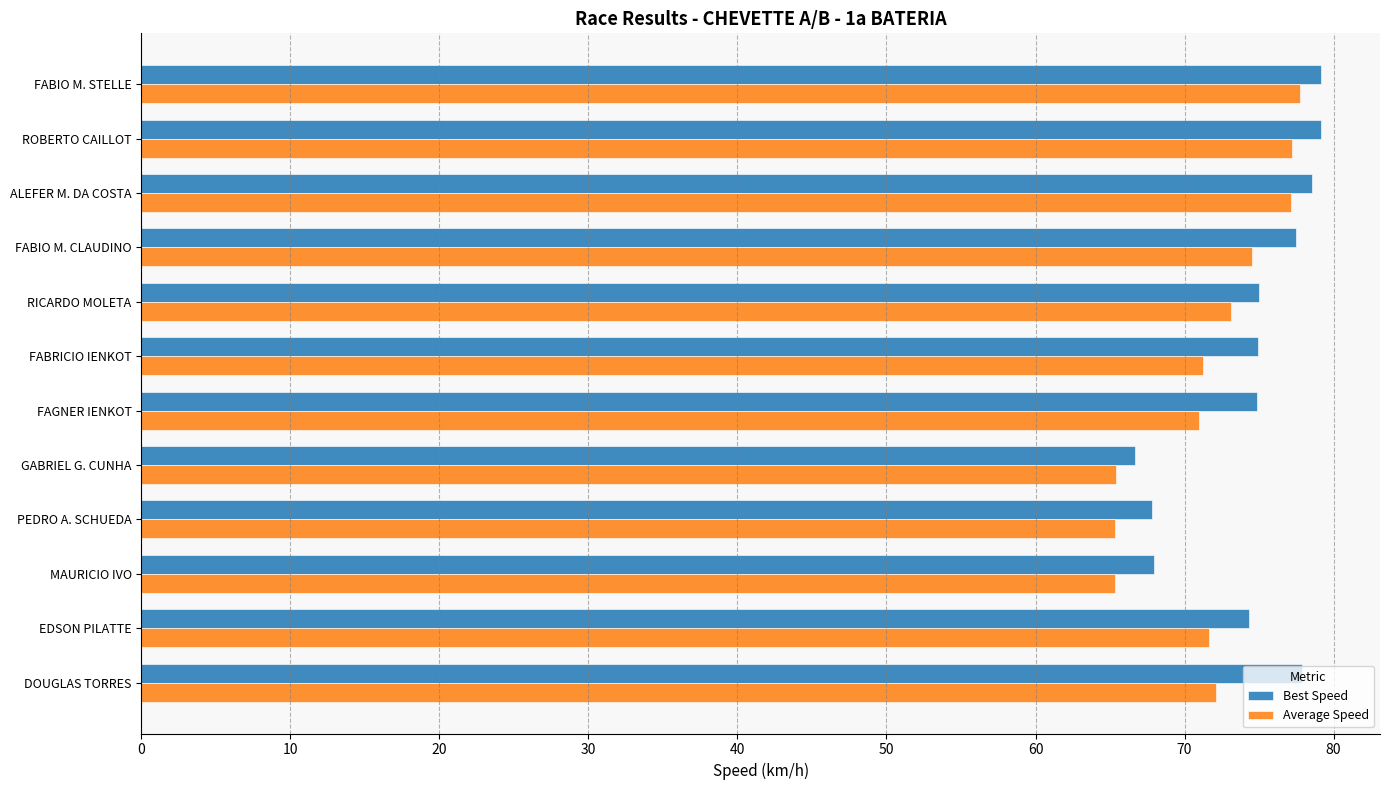

The Average Speed series shows 73.1 at RICARDO MOLETA. True or false?

True